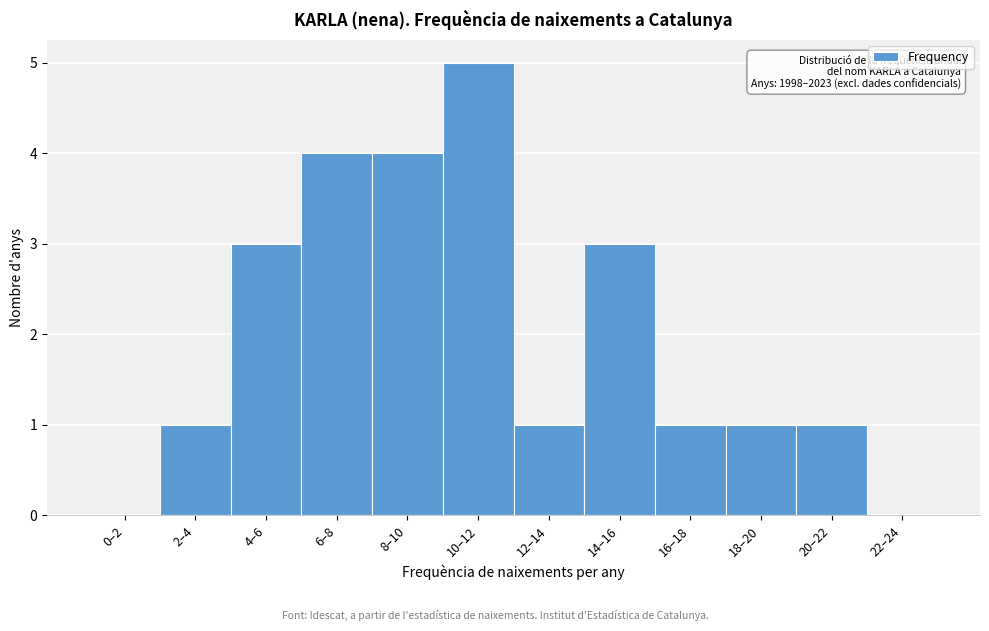

Reading left to right, transcribe all the data shown in this chart.

0–2=0	2–4=1	4–6=3	6–8=4	8–10=4	10–12=5	12–14=1	14–16=3	16–18=1	18–20=1	20–22=1	22–24=0